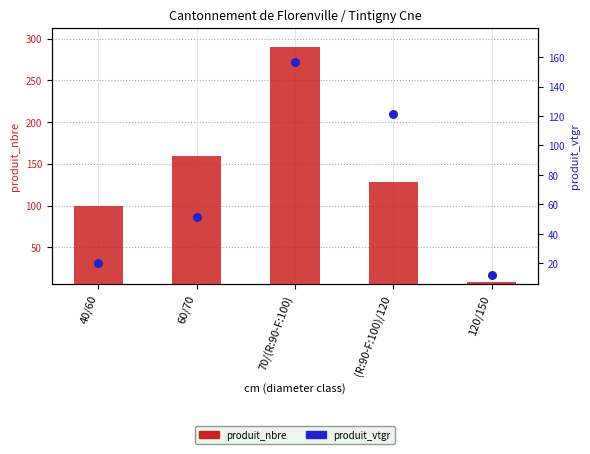

What is the total value across all series at 70/(R:90-F:100)?

446.4